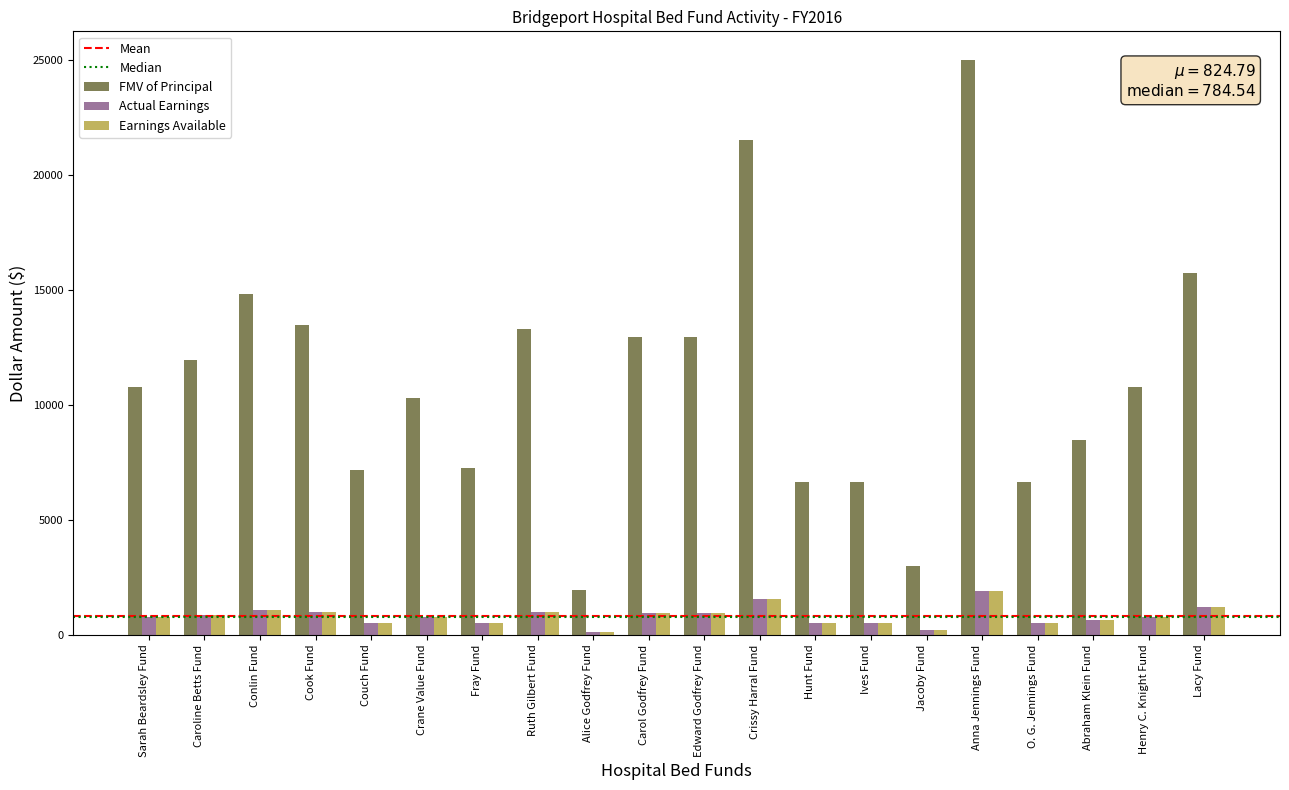

What is the greatest value displayed?

25000.0